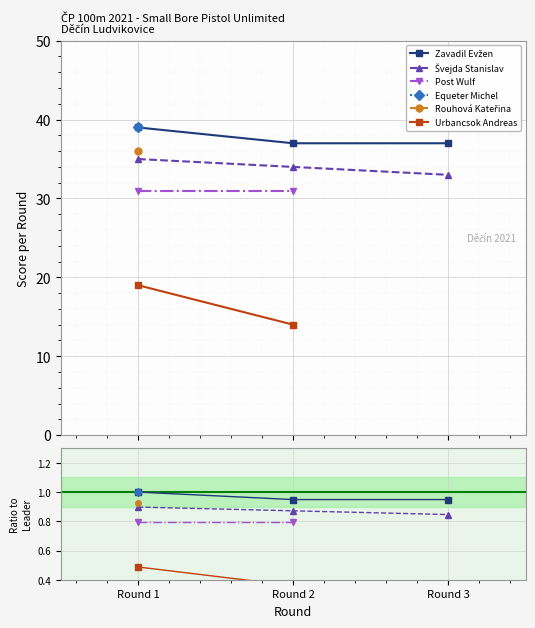

How many lines are shown in the chart?

6